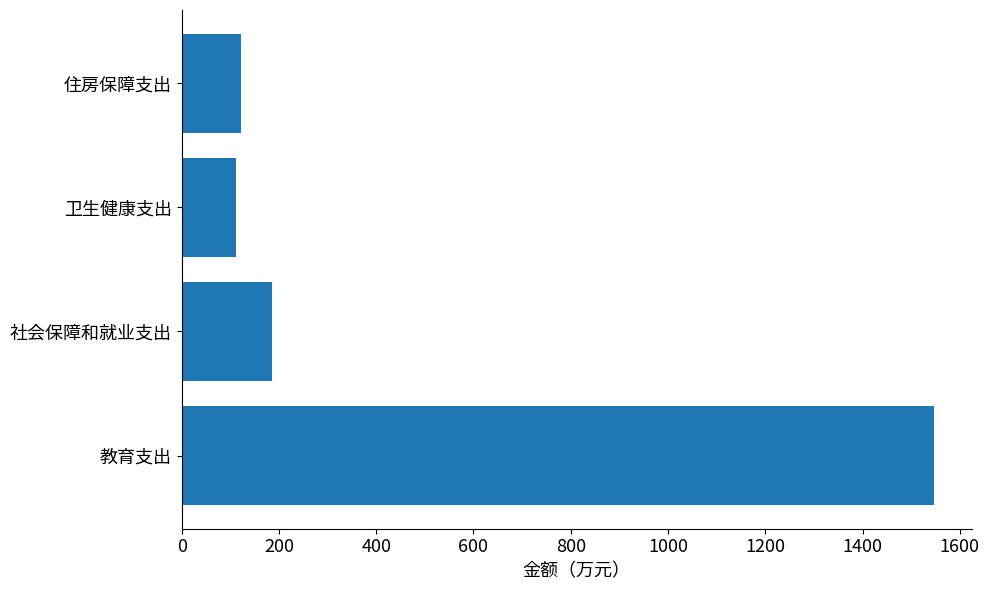

What value does the data have at 住房保障支出?

122.0